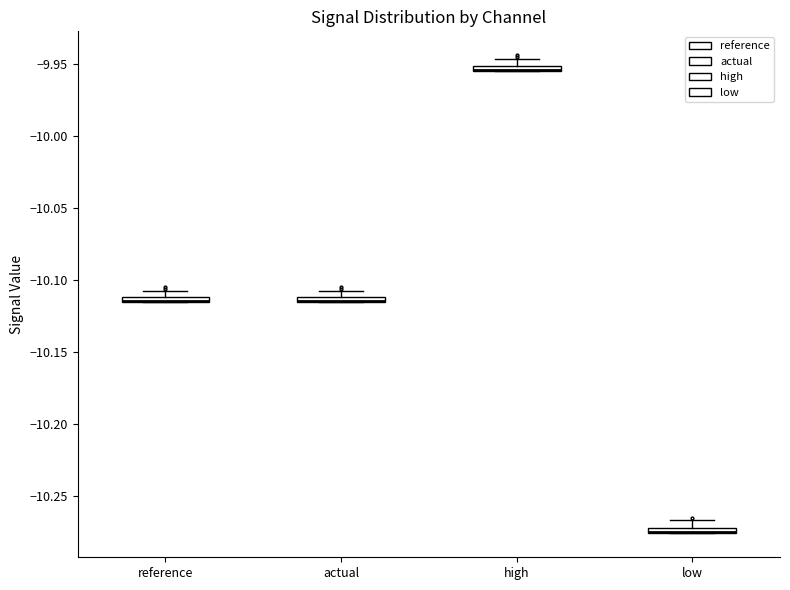

Where is the upper edge of the box for actual on the y-axis? The values are not printed on the chart, so give them approximately, as read against the axis.

-10.110